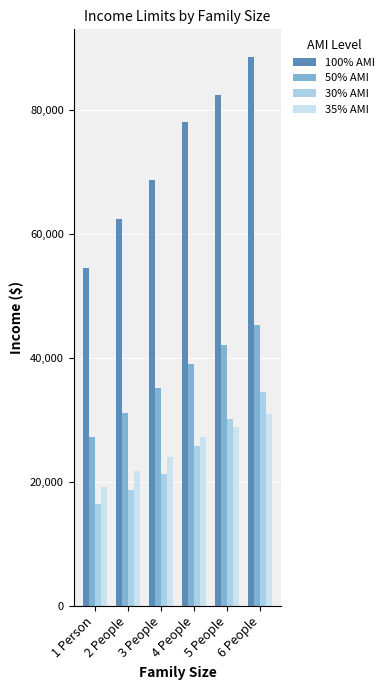

Is the value of 50% AMI at 5 People greater than the value of 100% AMI at 1 Person?

No